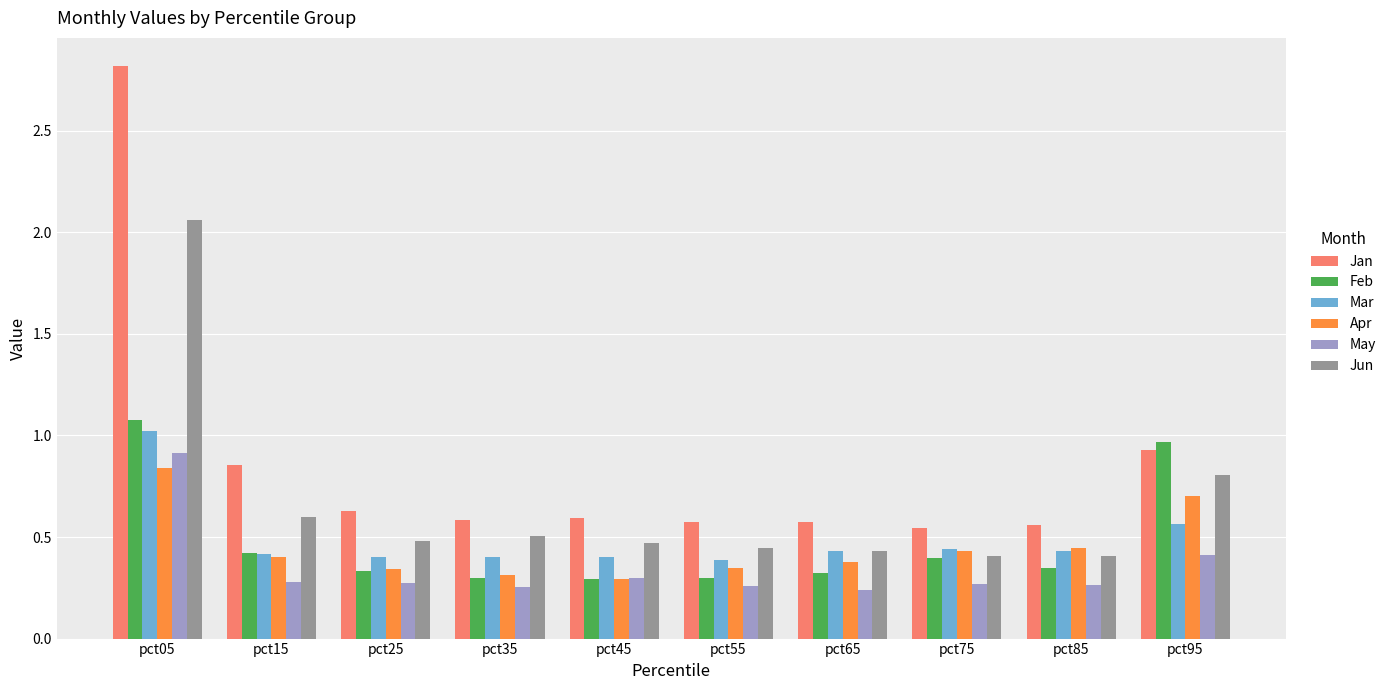

How many groups of bars are there?

10